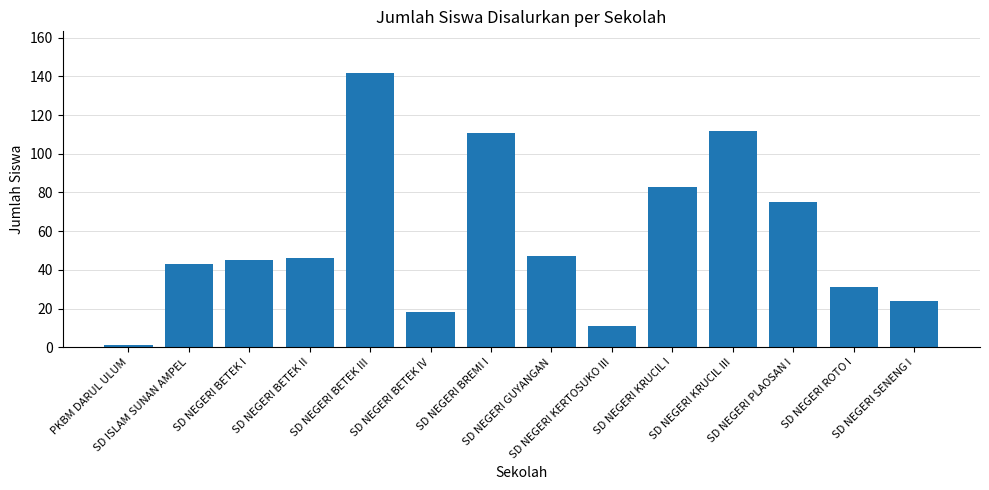

What is the maximum value shown in the chart?

142